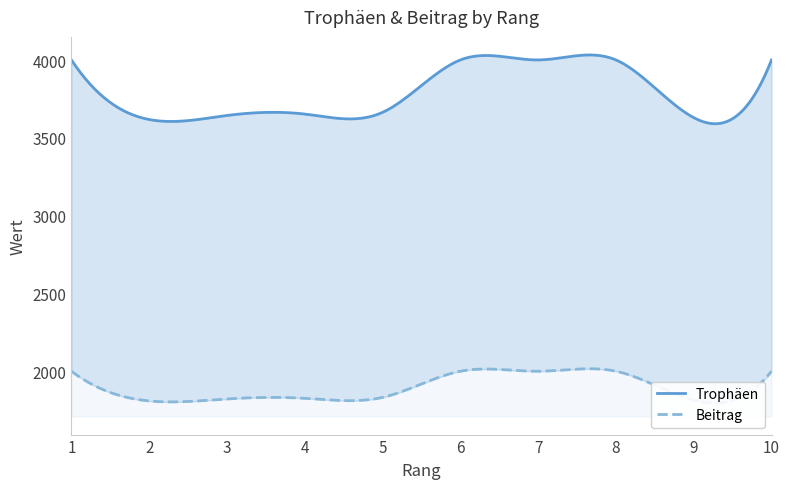

Is the value of Beitrag at 2 greater than the value of Trophäen at 8?

No